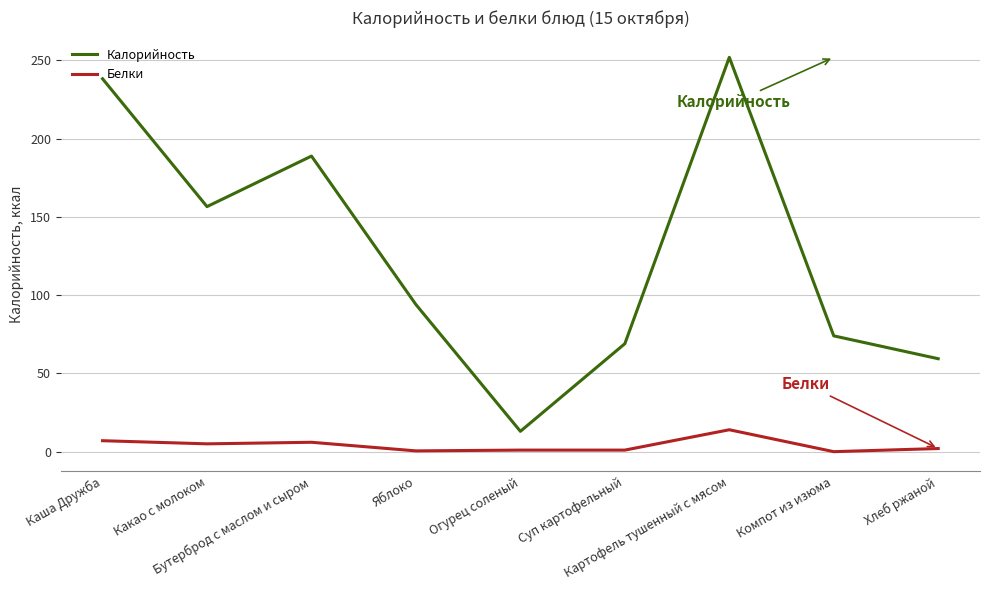

Which series has the largest total across all categories?

Калорийность